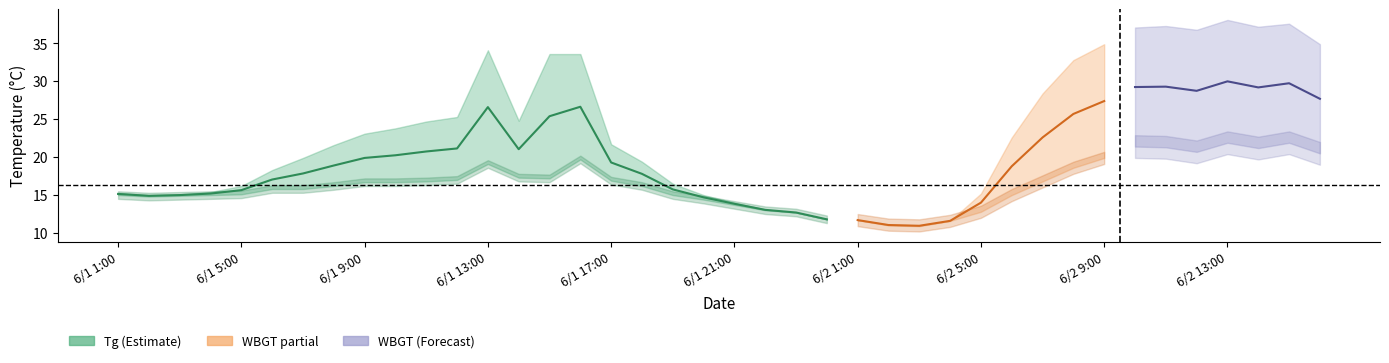

How many interior local valleys (lower than both neighbors) does the data have?

2